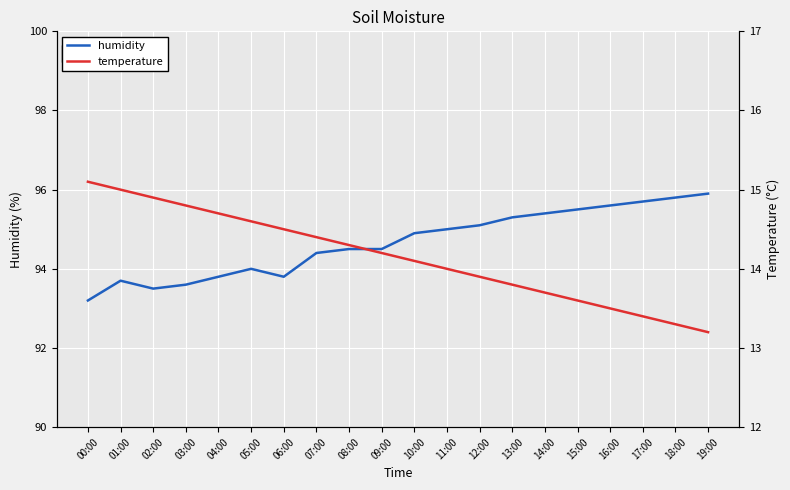

What is the maximum value for humidity?

95.9